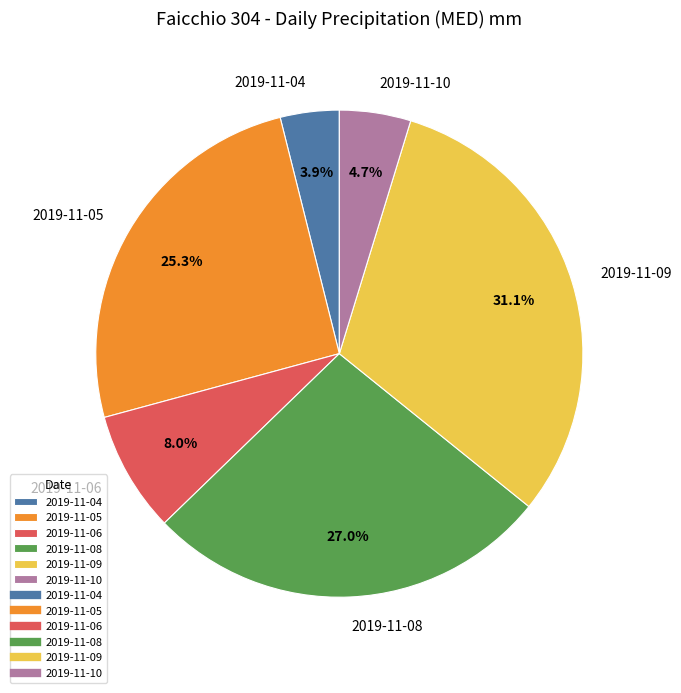

What is the largest slice in the pie chart?

2019-11-09